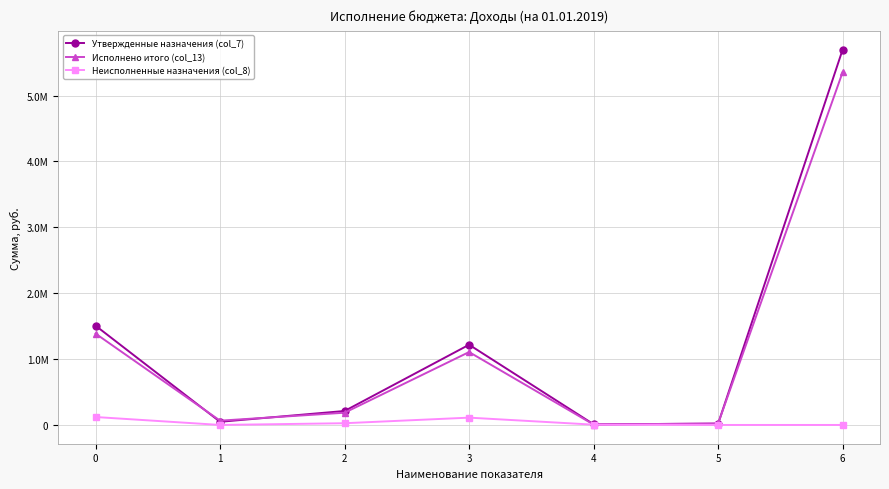

True or false: Утвержденные назначения (col_7) and Неисполненные назначения (col_8) intersect in this chart.

False